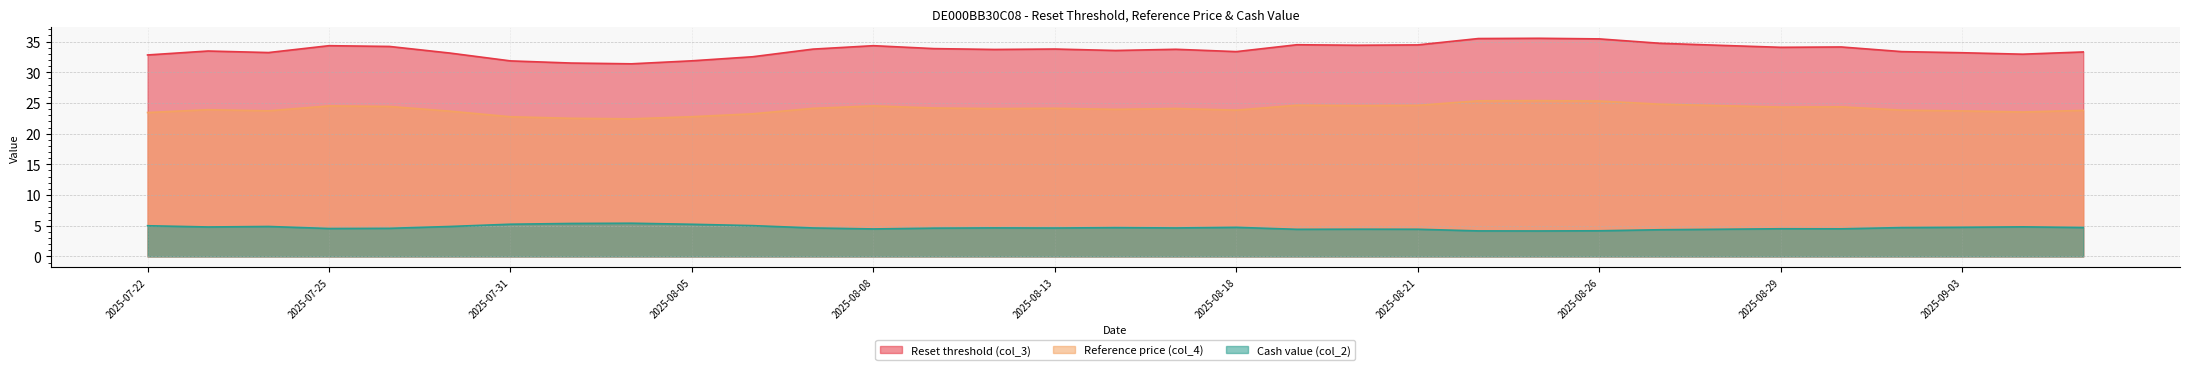

True or false: Reset threshold (col_3) and Cash value (col_2) intersect in this chart.

False